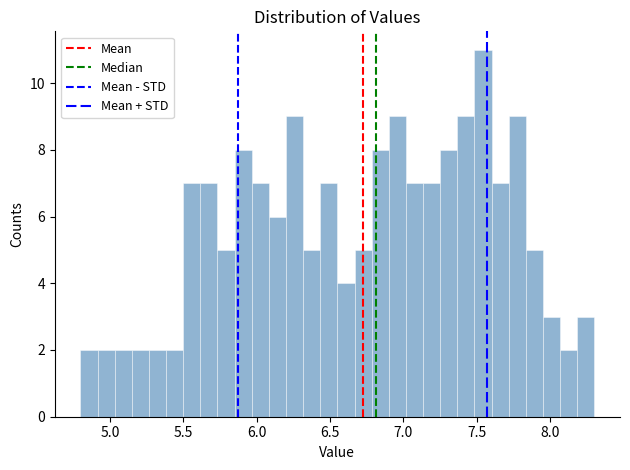

Read against the x-axis, roughly where is the centre of the tallest bar?

7.55